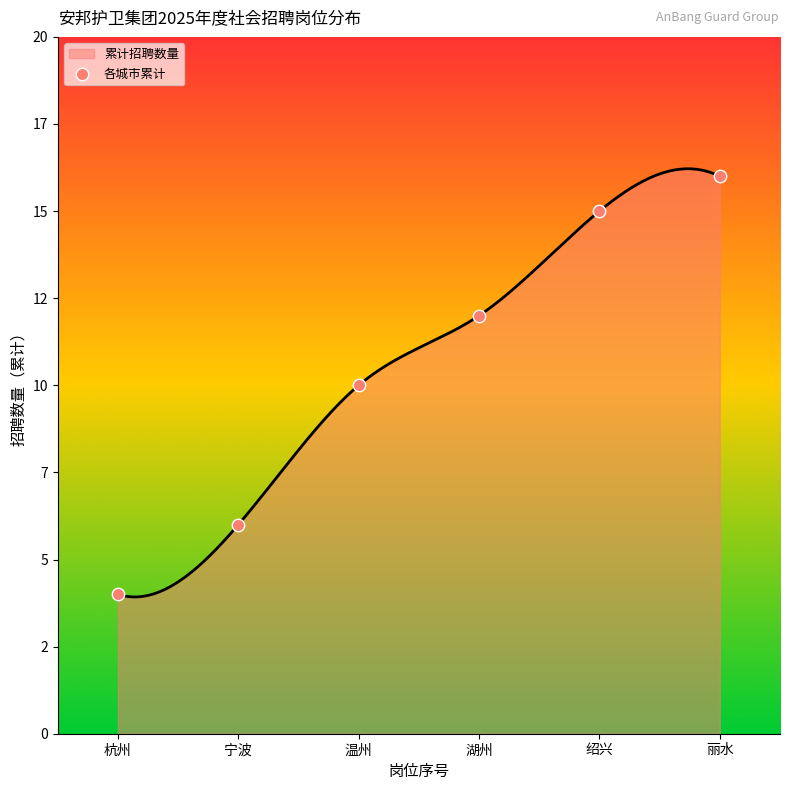

Between 绍兴 and 杭州, which is larger?

绍兴